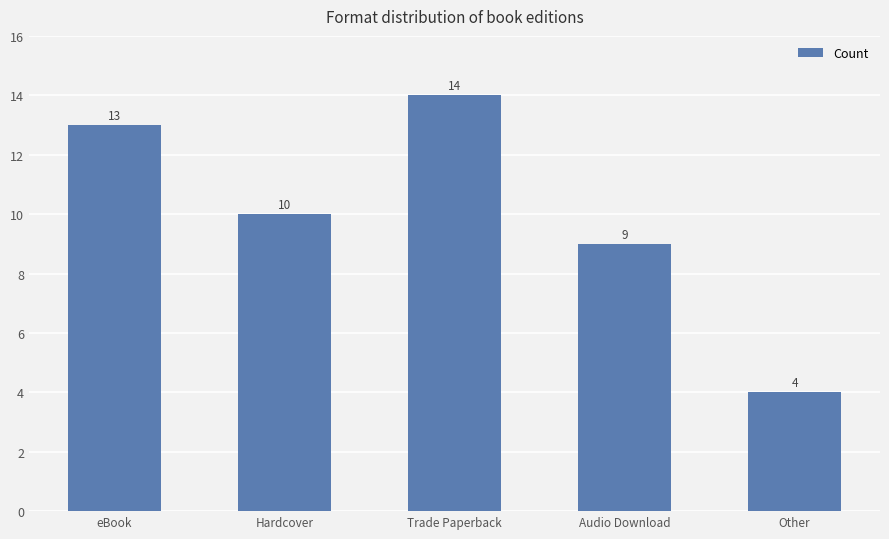

The chart shows a value of 18 at eBook. True or false?

False